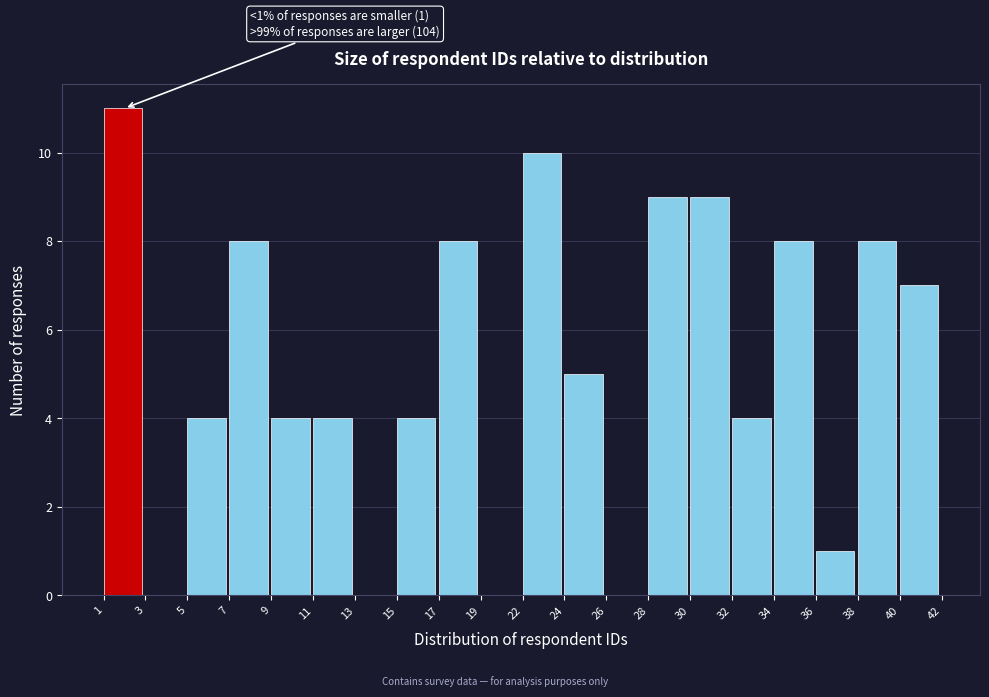

Reading right to left, what are all the values shown in this chart?

40=7	38=8	36=1	34=8	32=4	30=9	28=9	26=0	24=5	22=10	19=0	17=8	15=4	13=0	11=4	9=4	7=8	5=4	3=0	1=11